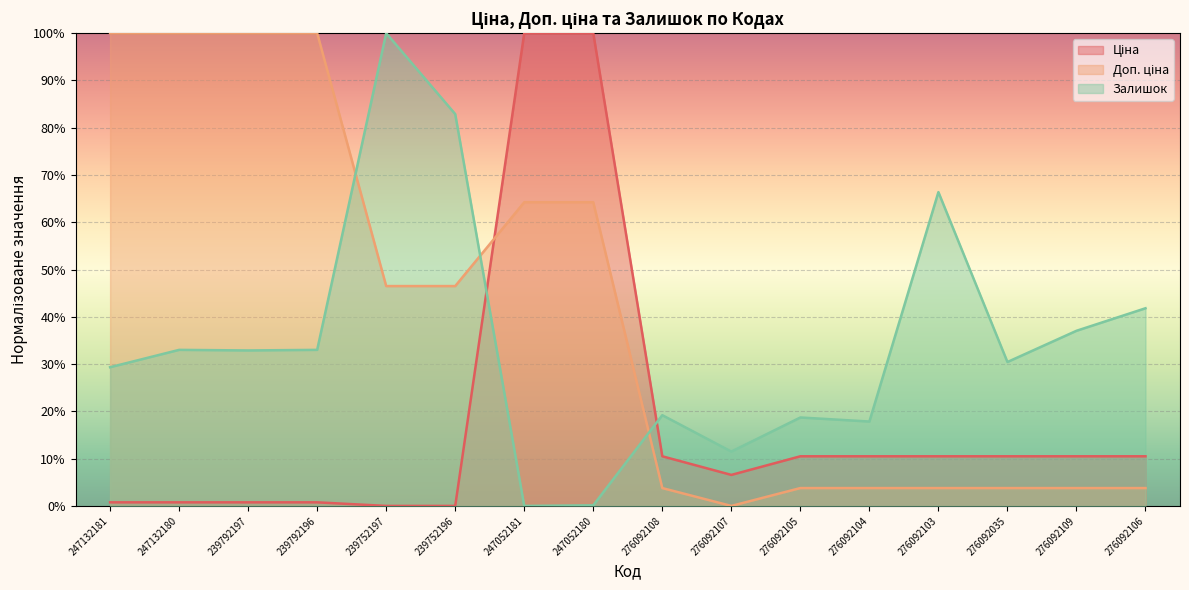

Reading left to right, list all the values displayed in this chart.

Ціна: 247132181=0.8	247132180=0.8	239792197=0.8	239792196=0.8	239752197=0.0	239752196=0.0	247052181=100.0	247052180=100.0	276092108=10.5	276092107=6.6	276092105=10.5	276092104=10.5	276092103=10.5	276092035=10.5	276092109=10.5	276092106=10.5
Доп. ціна: 247132181=100.0	247132180=100.0	239792197=100.0	239792196=100.0	239752197=46.5	239752196=46.5	247052181=64.2	247052180=64.2	276092108=3.8	276092107=0.0	276092105=3.8	276092104=3.8	276092103=3.8	276092035=3.8	276092109=3.8	276092106=3.8
Залишок: 247132181=29.3	247132180=33.0	239792197=32.9	239792196=33.0	239752197=100.0	239752196=82.9	247052181=0.0	247052180=0.1	276092108=19.2	276092107=11.5	276092105=18.7	276092104=17.8	276092103=66.4	276092035=30.4	276092109=37.0	276092106=41.8